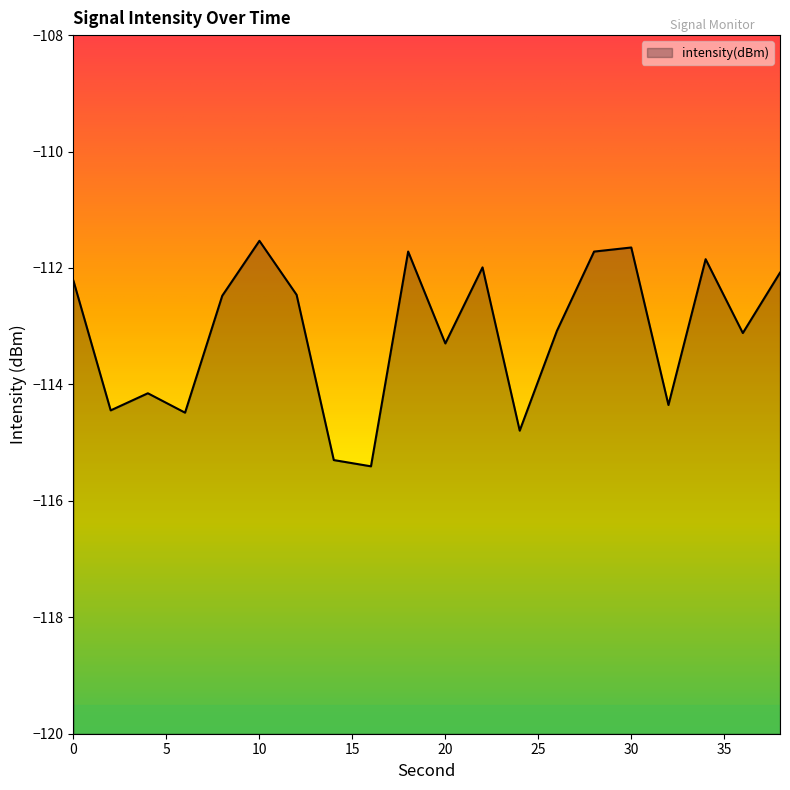

Reading left to right, extract all data points from this chart.

-112.2	-114.4	-114.2	-114.5	-112.5	-111.5	-112.5	-115.3	-115.4	-111.7	-113.3	-112.0	-114.8	-113.1	-111.7	-111.6	-114.4	-111.8	-113.1	-112.1